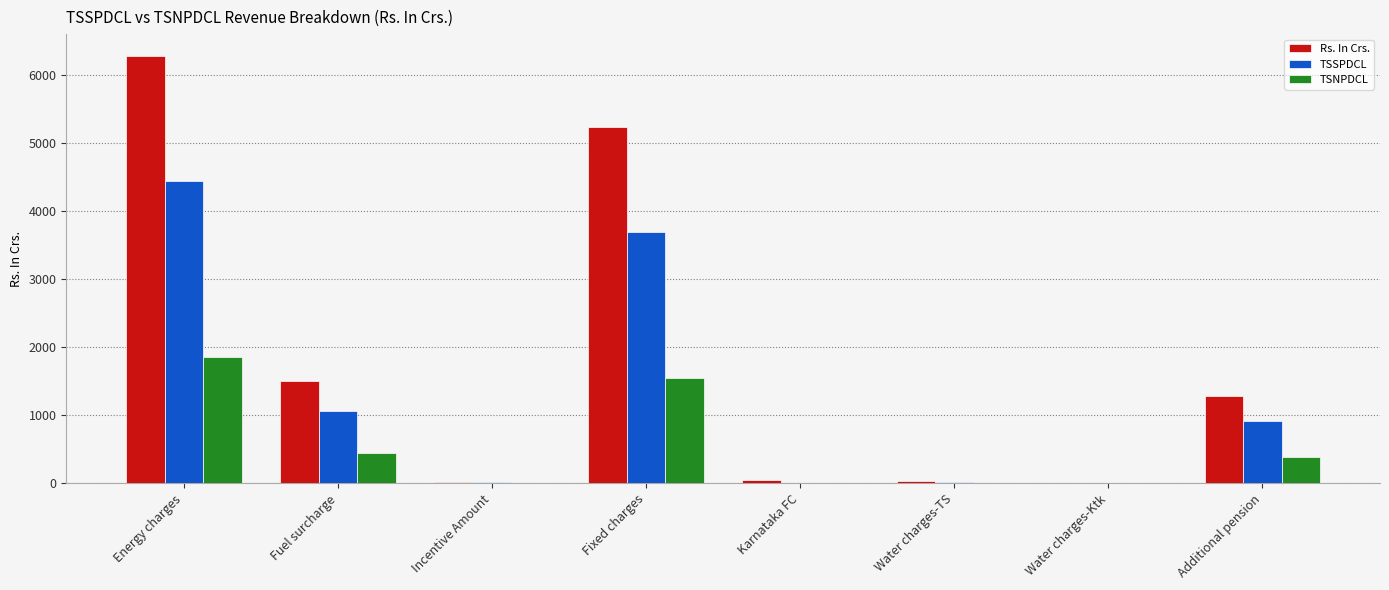

Are the bars horizontal?

No